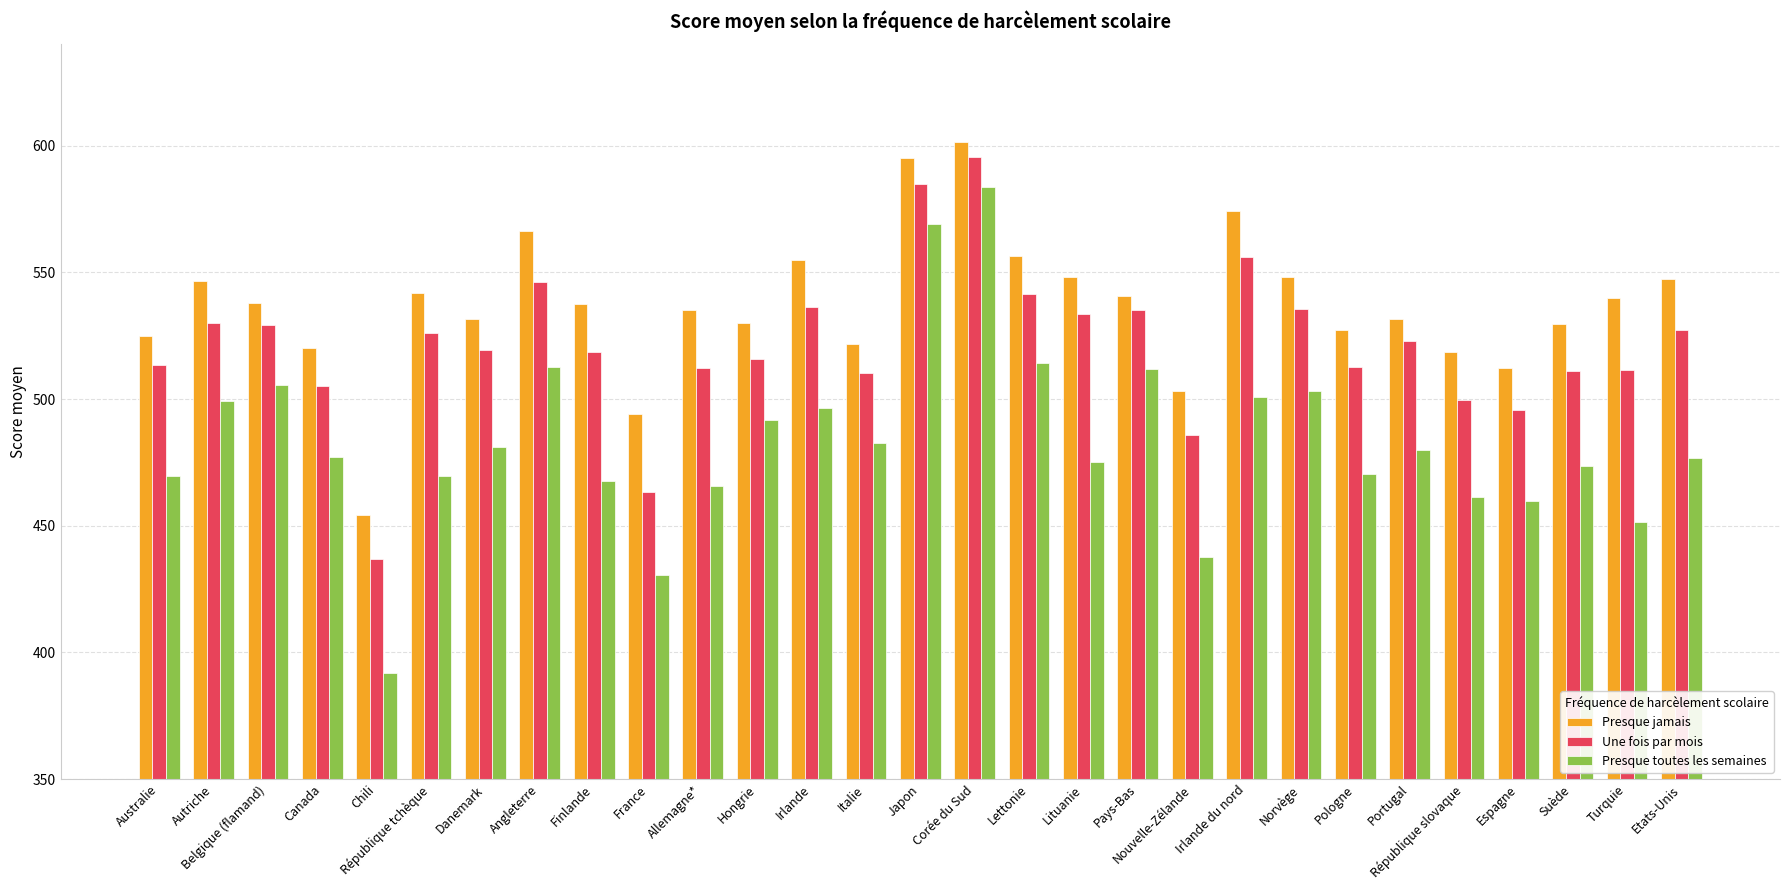

Which series has the largest range (max minus min)?

Presque toutes les semaines